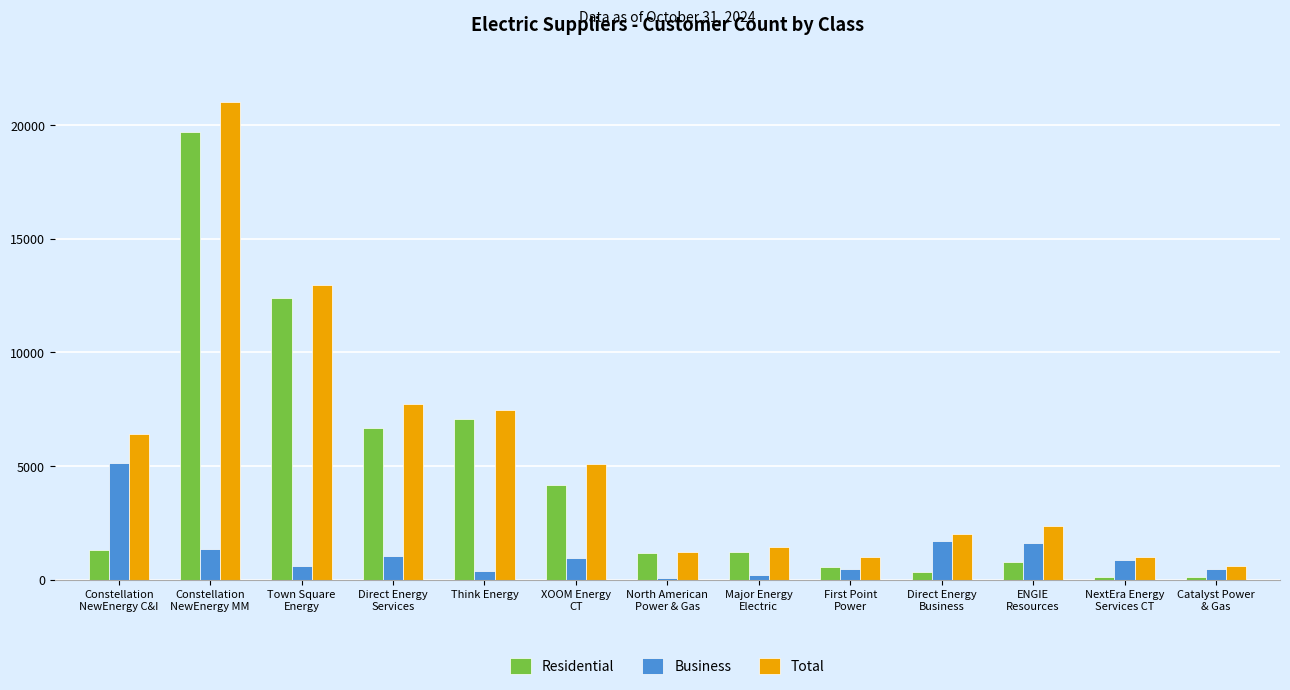

How many data points does each series have?

13